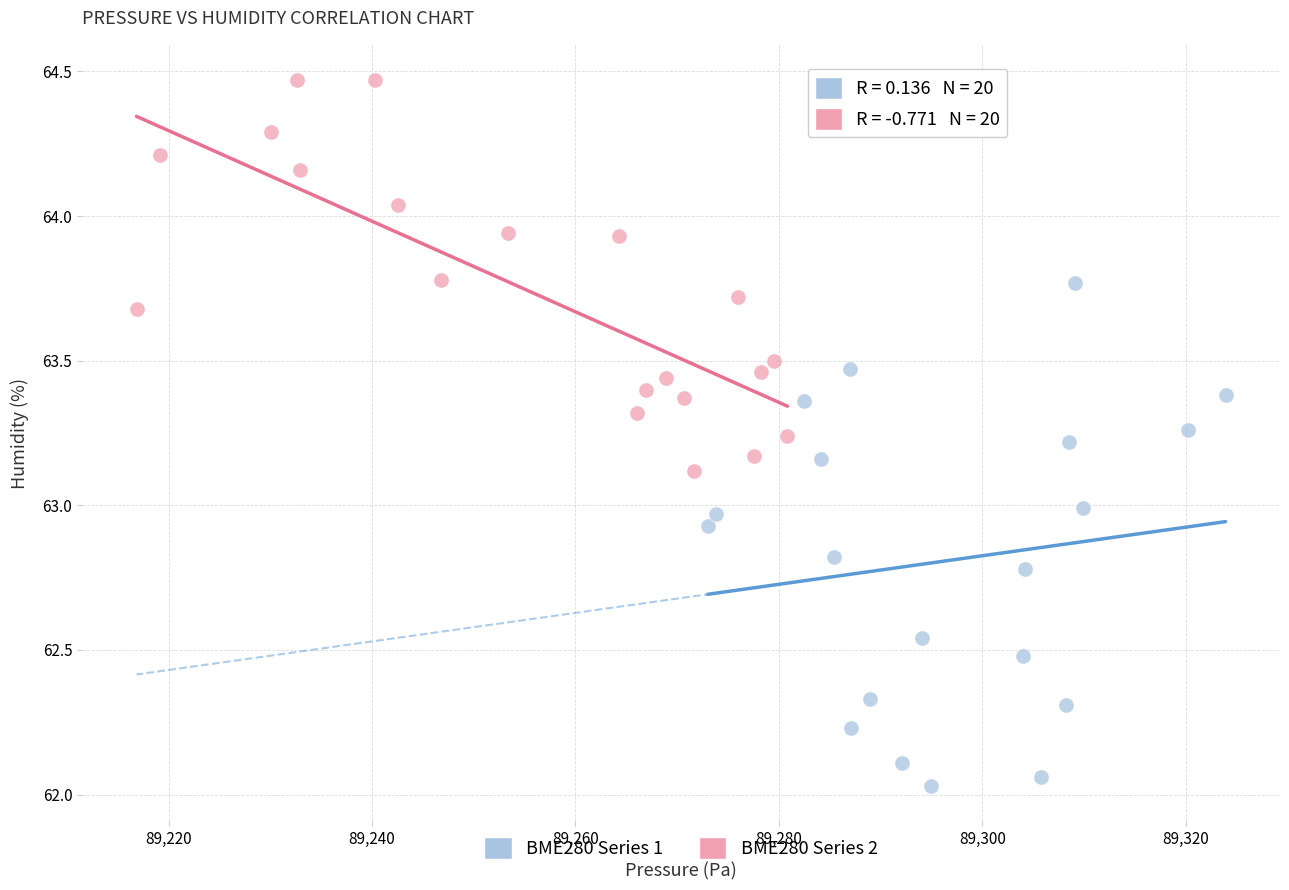

What are all the series names shown in the legend?

BME280 Series 1, BME280 Series 2